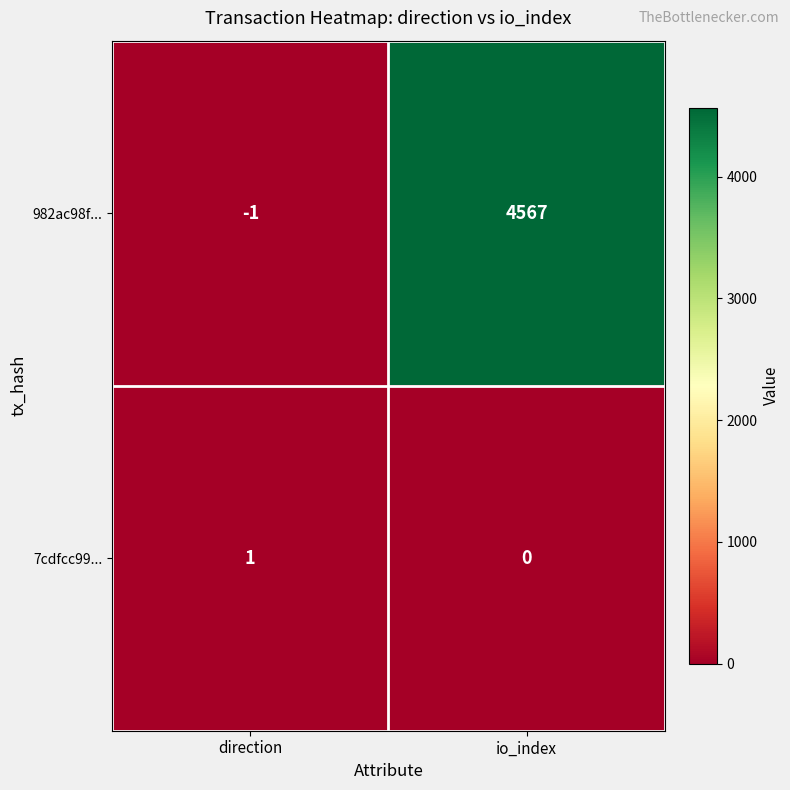

How many data points in 982ac98f... are less than 4567?

1